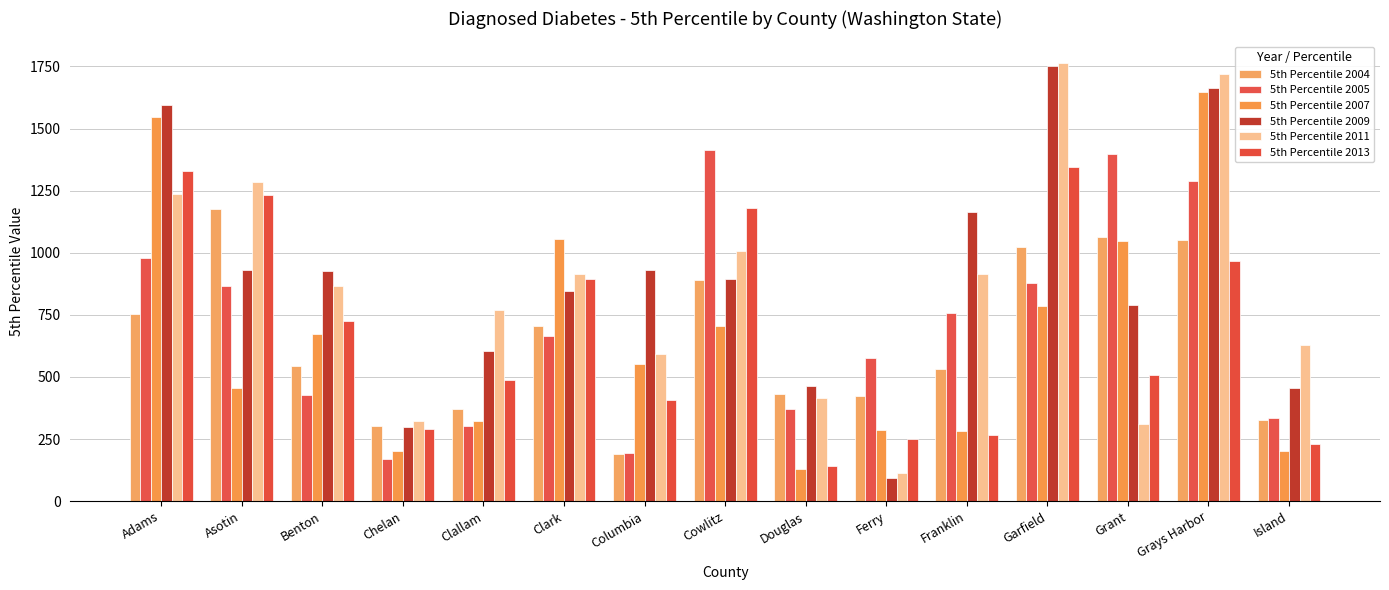

Rank the categories by 5th Percentile 2007 value from lowest to highest.

Douglas, Chelan, Island, Franklin, Ferry, Clallam, Asotin, Columbia, Benton, Cowlitz, Garfield, Grant, Clark, Adams, Grays Harbor